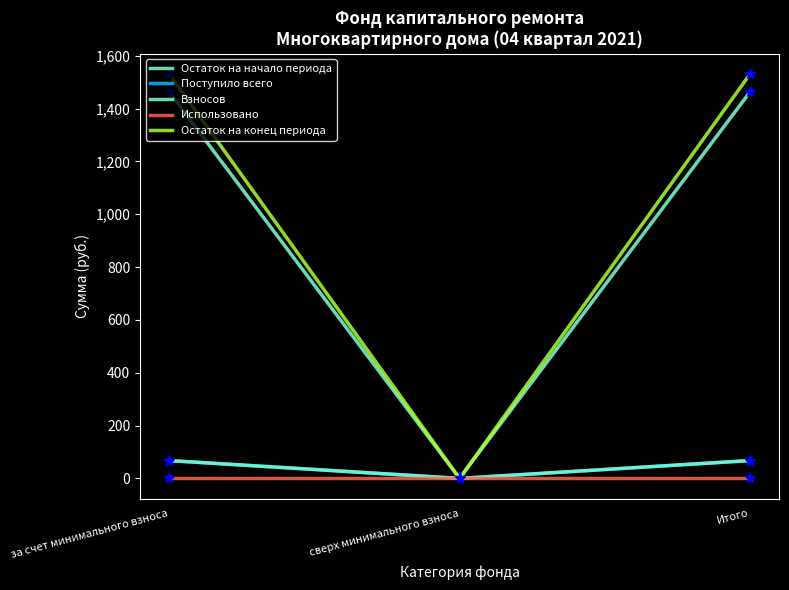

Is this an area chart (filled region under the line)?

No